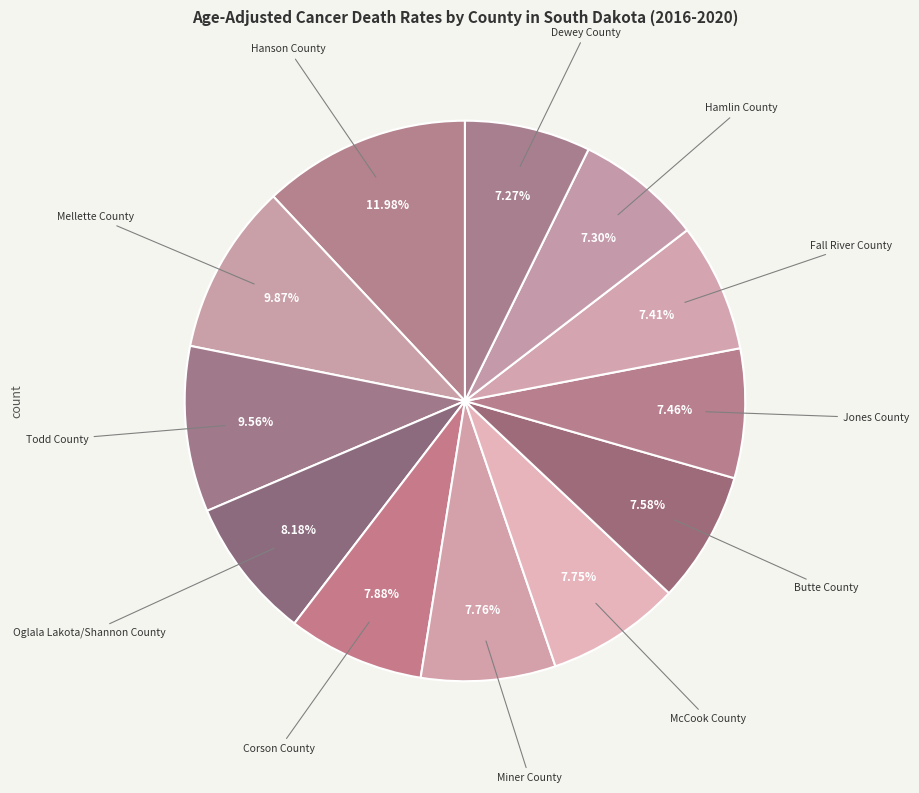

How many segments does this pie chart have?

12